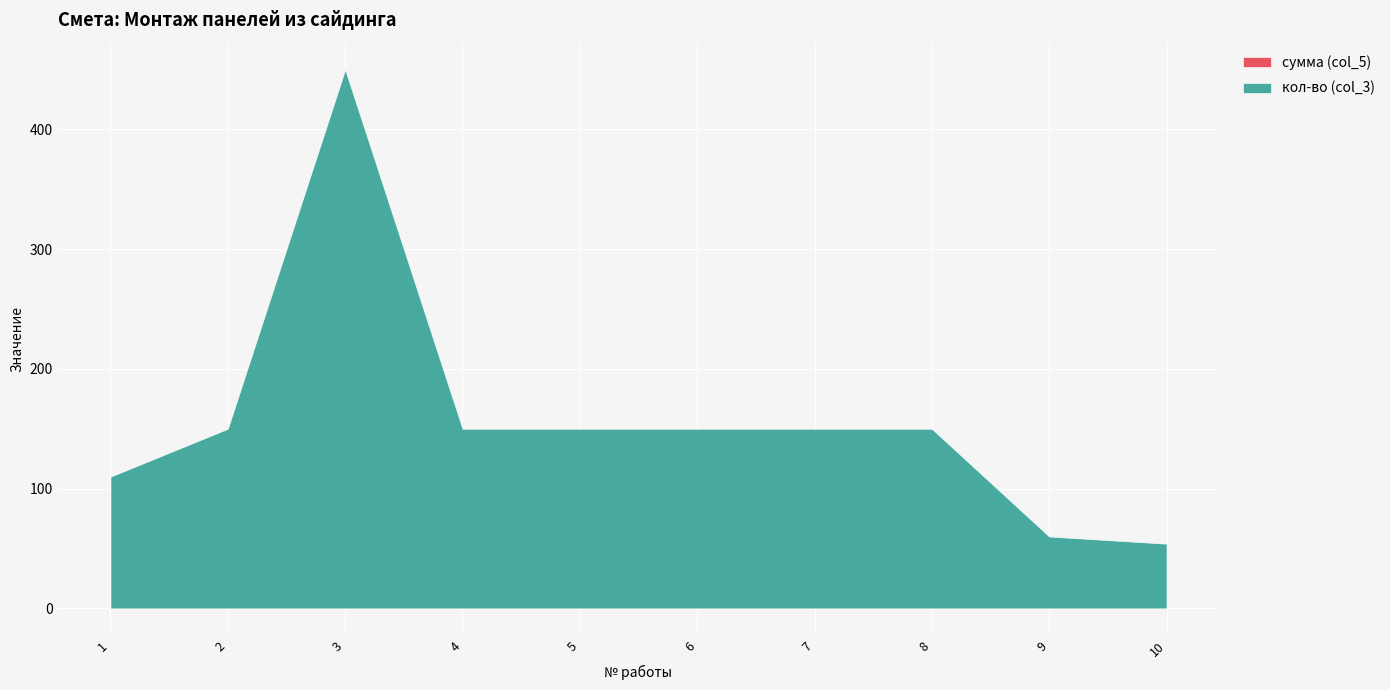

The кол-во (col_3) series shows 240 at 5. True or false?

False